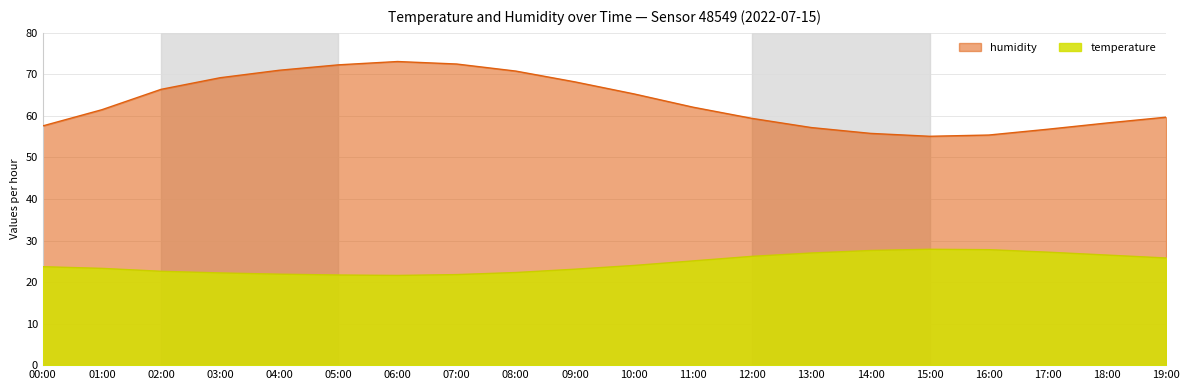

True or false: humidity and temperature cross at least once.

False